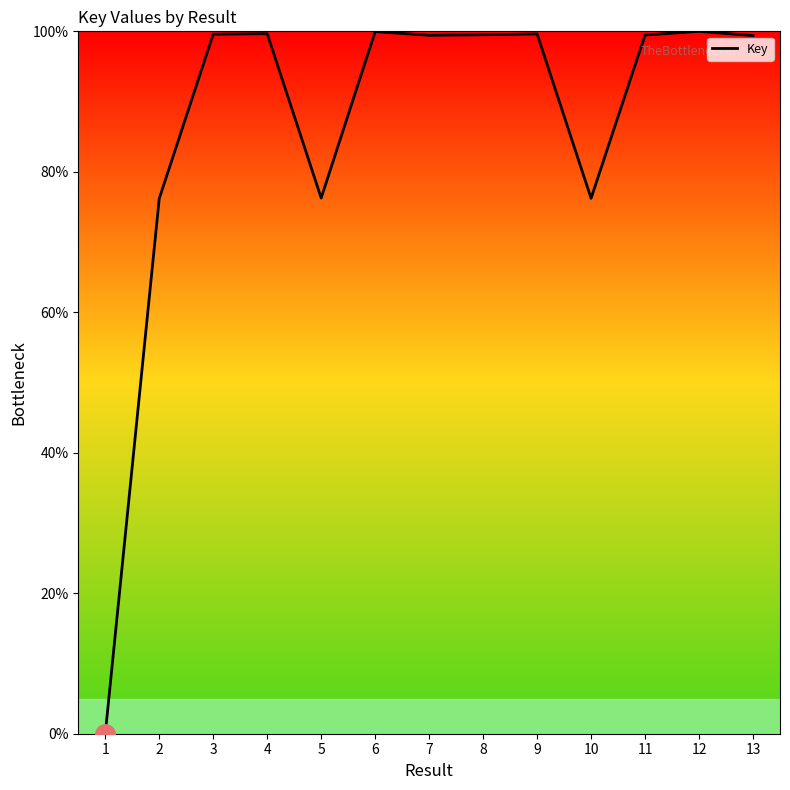

Approximately how many times larger is the value at 2 compared to 5?

1.0